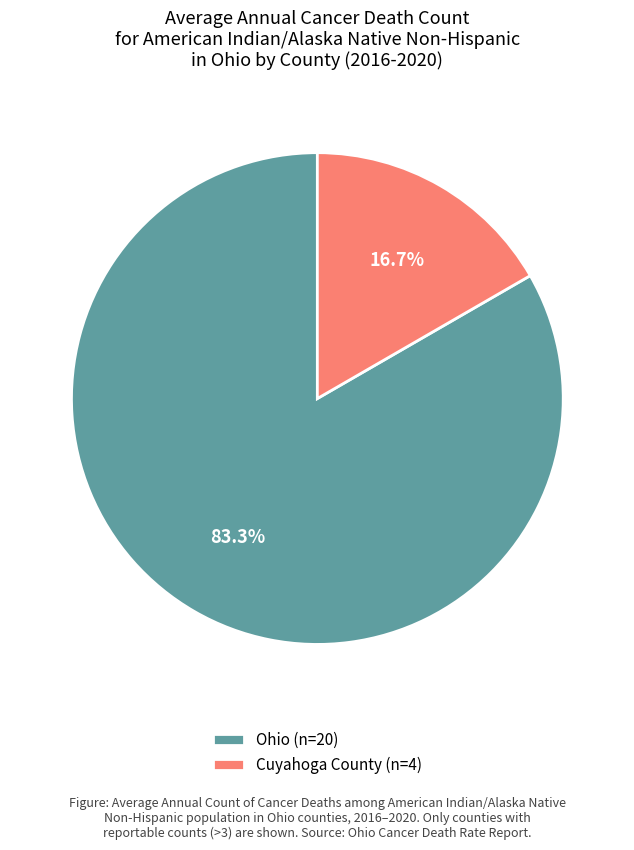

To the nearest percent, what percentage of the pie is Ohio?

83%